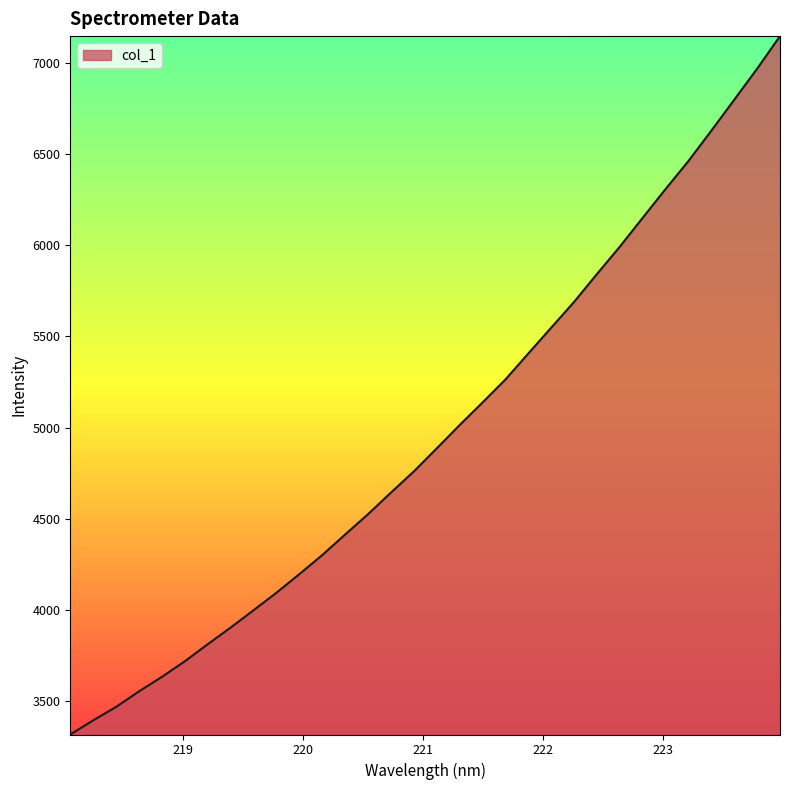

What is the maximum value shown in the chart?

7146.4